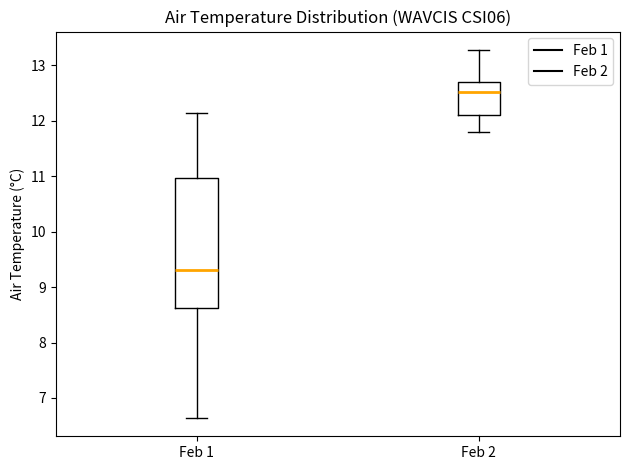

Where is the lower edge of the box for Feb 1 on the y-axis? The values are not printed on the chart, so give them approximately, as read against the axis.

8.6